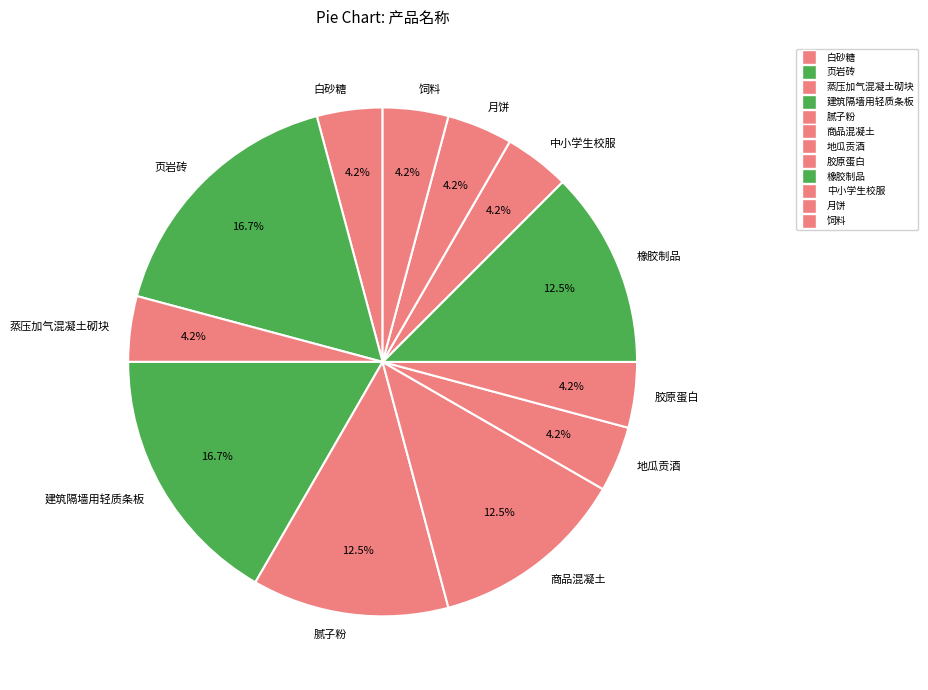

Does 白砂糖 represent more than half of the total?

No